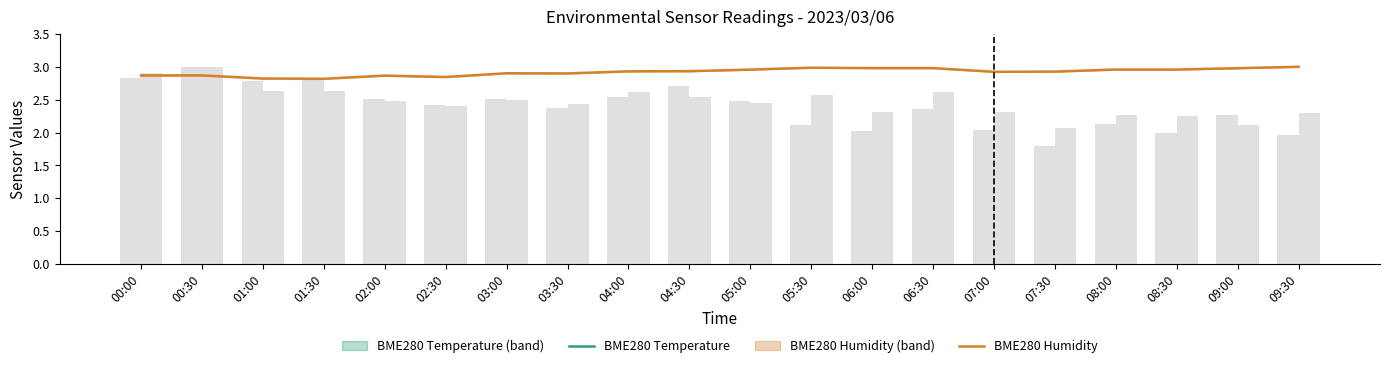

Between 02:30 and 05:00, which series saw the biggest shift?

BME280 Temperature